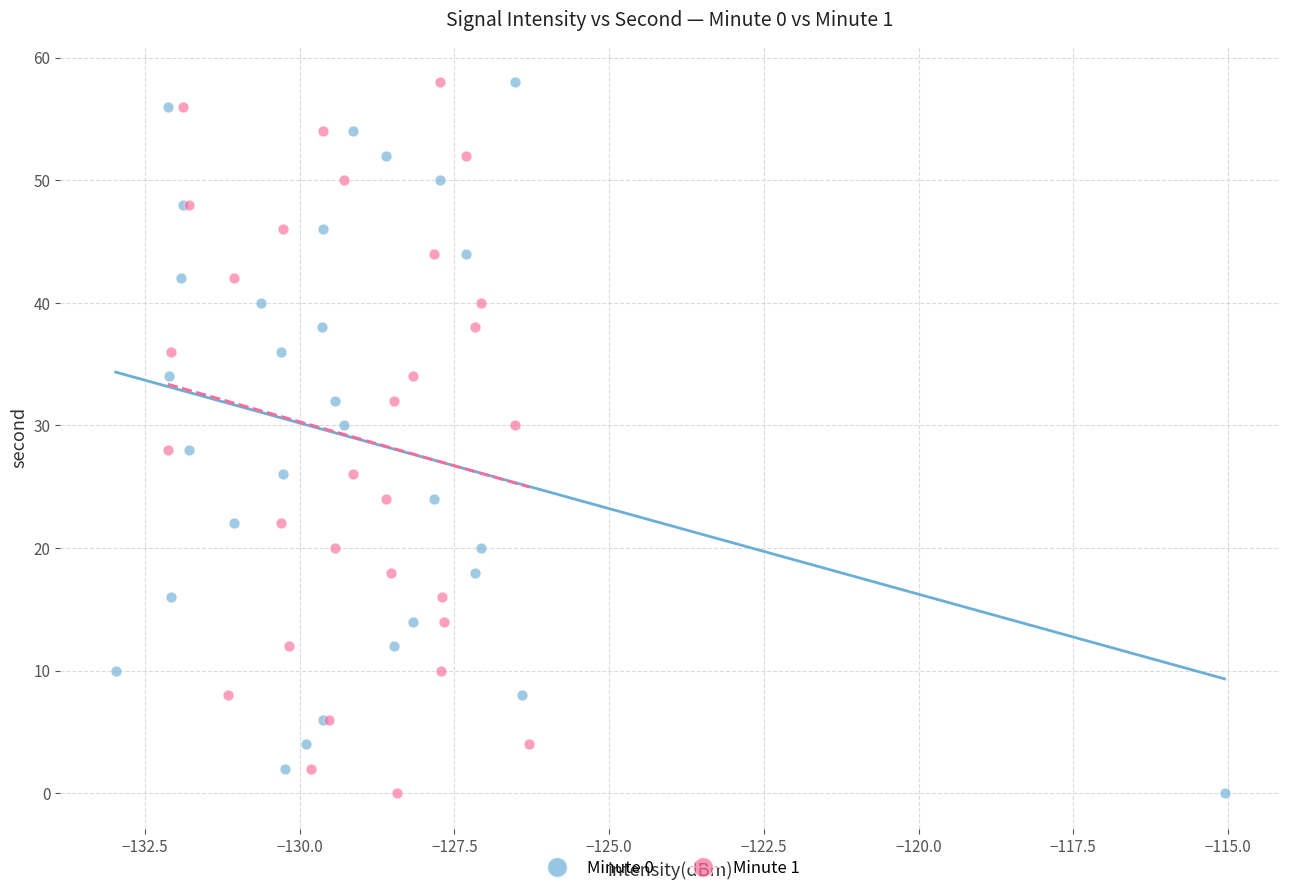

What are all the series names shown in the legend?

Minute 0, Minute 1